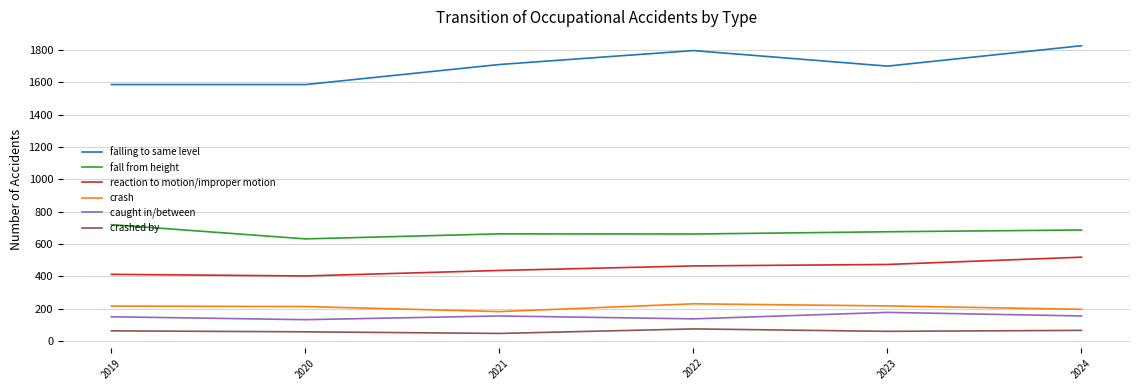

What is the maximum value for caught in/between?

178